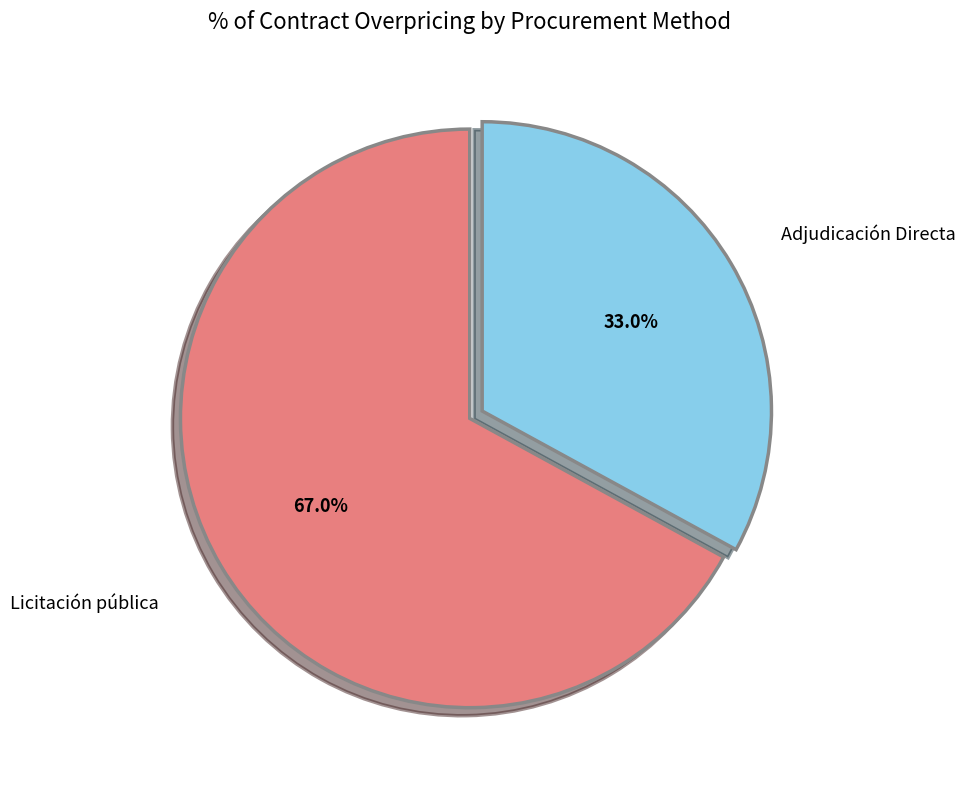

Do Adjudicación Directa and Licitación pública together represent more than half of the pie?

Yes